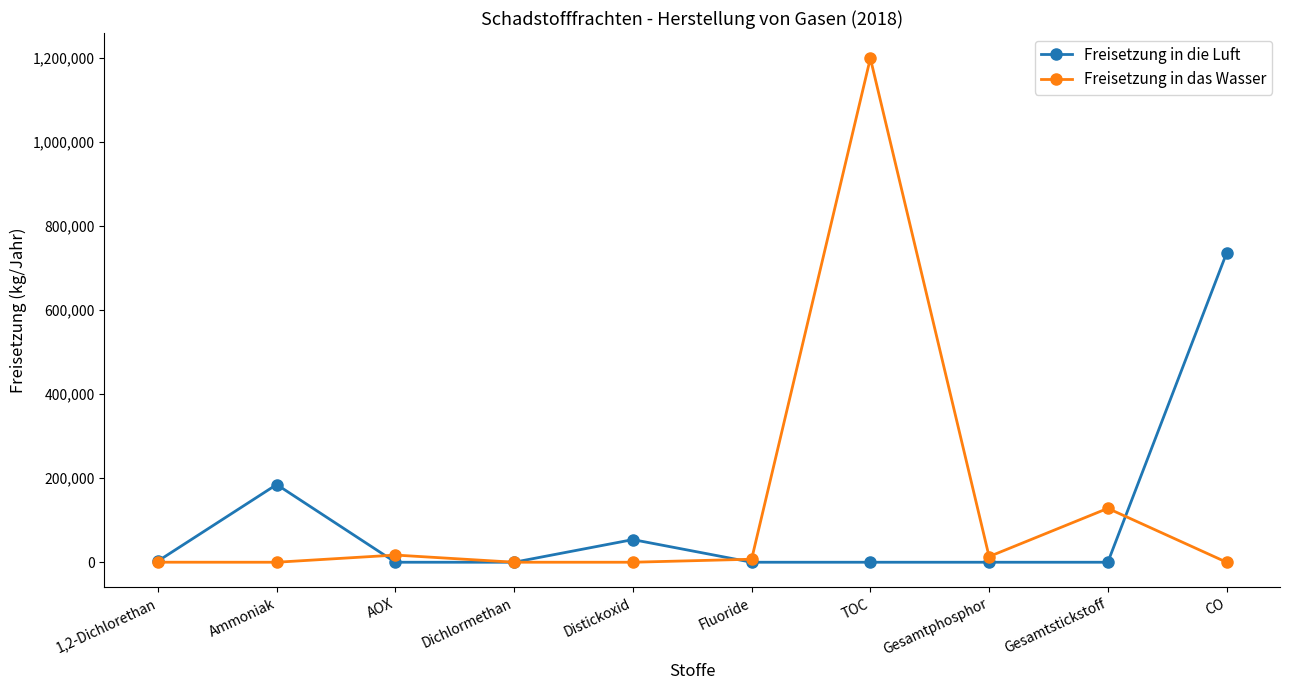

What is the sum of the Freisetzung in die Luft values at 1,2-Dichlorethan and Gesamtstickstoff?

2760